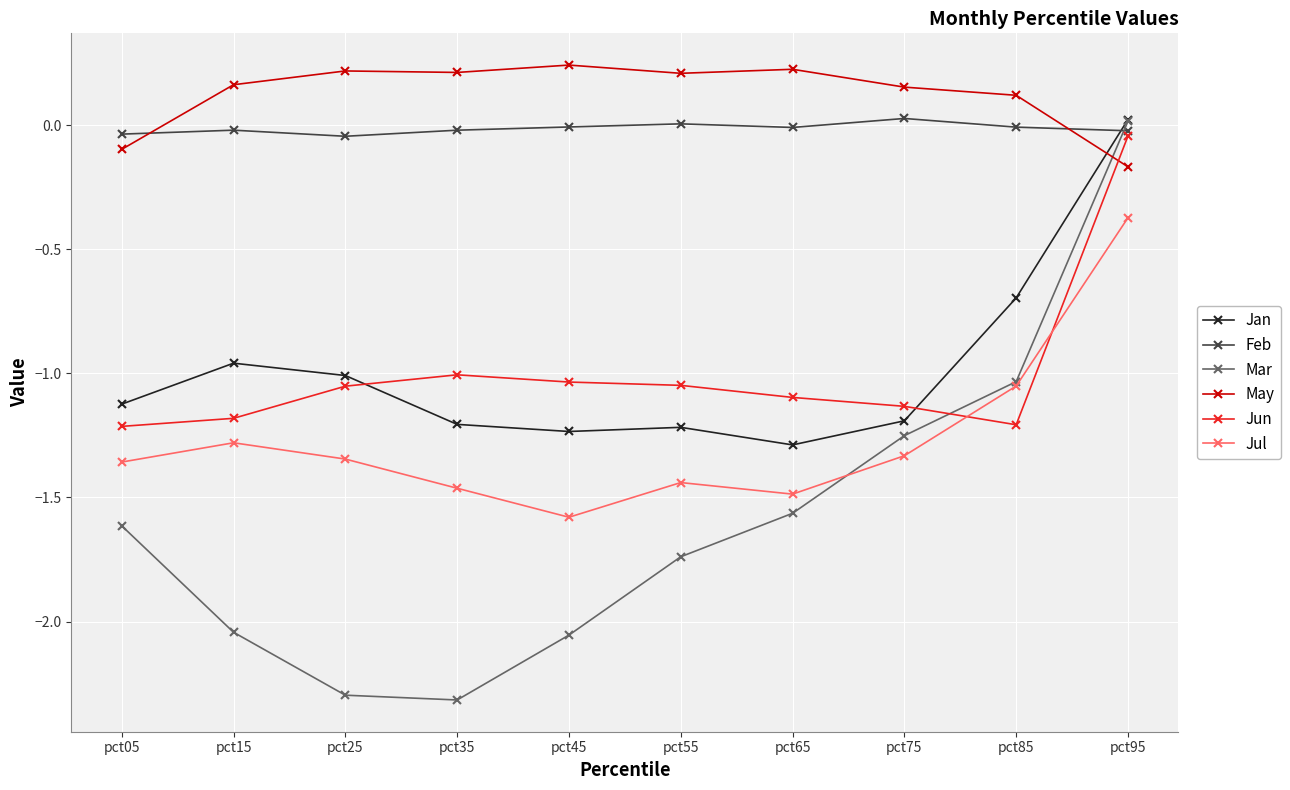

What is the sum of all May values?

1.3